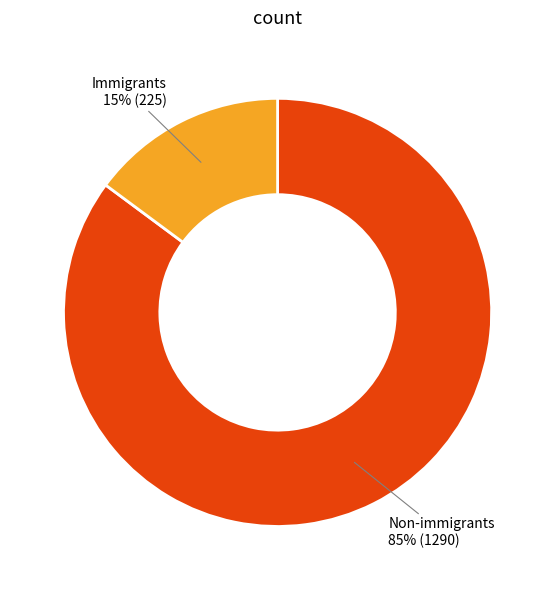

To the nearest percent, what is the average slice percentage?

50%